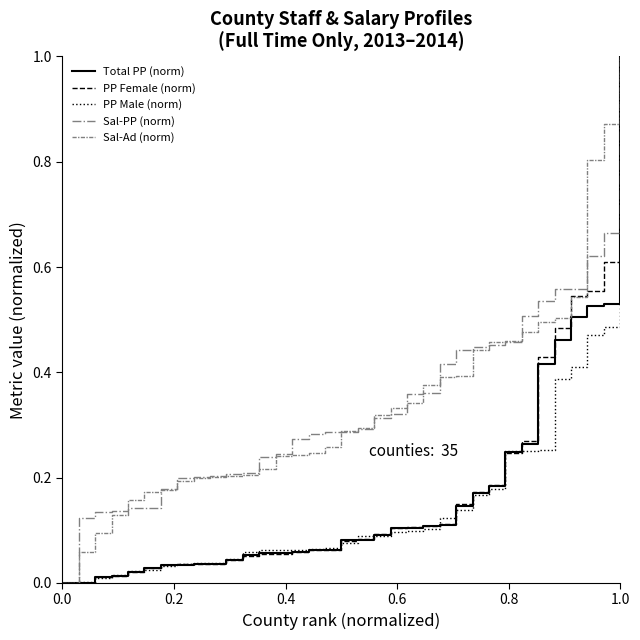

What is the maximum value for Total PP (norm)?

1.0